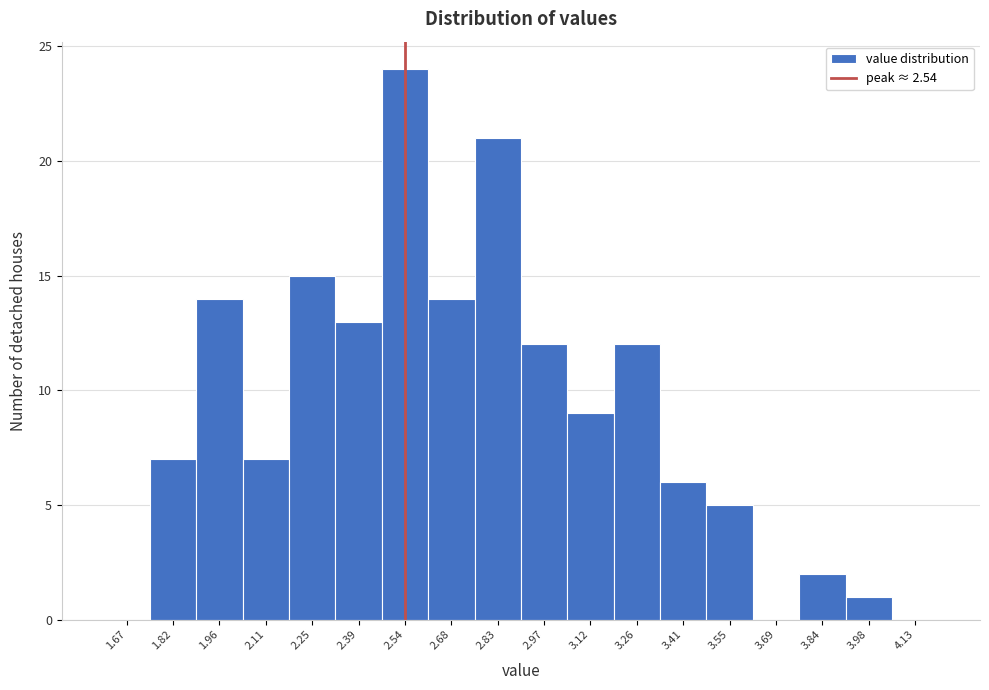

Reading left to right, list every bar in this chart as the range it spans on the x-axis followed by its height. Neither the bar edges nor the heights are printed on the chart, so give them approximately, as read against the axes.

1.60 to 1.74: 0
1.74 to 1.88: 7
1.88 to 2.04: 14
2.04 to 2.18: 7
2.18 to 2.32: 15
2.32 to 2.46: 13
2.46 to 2.62: 24
2.62 to 2.76: 14
2.76 to 2.90: 21
2.90 to 3.04: 12
3.04 to 3.18: 9
3.18 to 3.34: 12
3.34 to 3.48: 6
3.48 to 3.62: 5
3.62 to 3.76: 0
3.76 to 3.92: 2
3.92 to 4.06: 1
4.06 to 4.20: 0